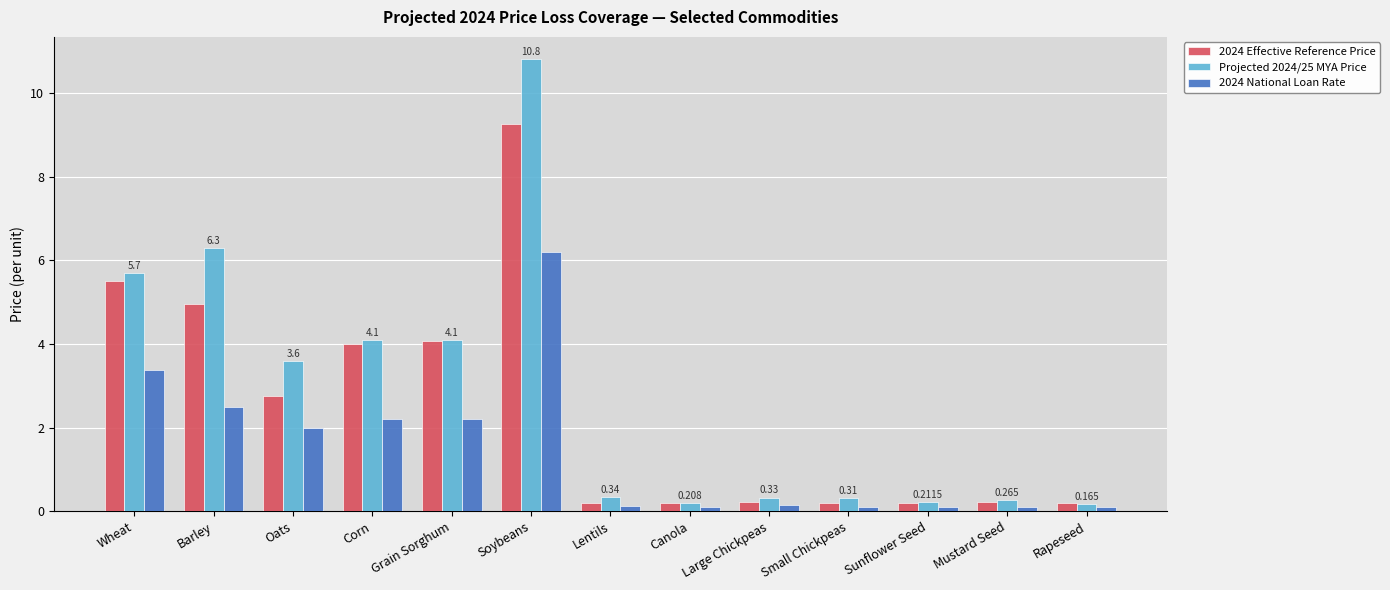

Which series has the widest spread of values?

Projected 2024/25 MYA Price